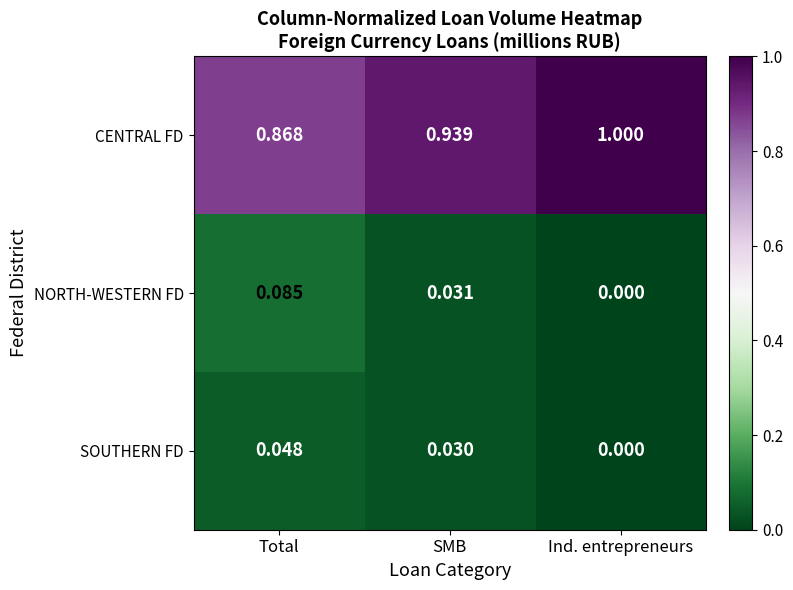

Which series has the largest total across all categories?

CENTRAL FD